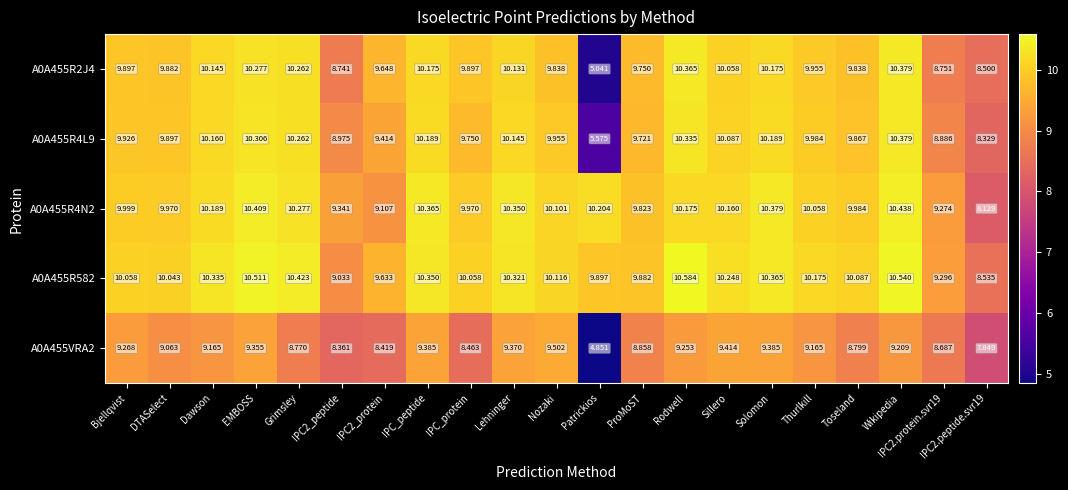

Is the value of A0A455R4L9 at Patrickios greater than the value of A0A455R2J4 at IPC_peptide?

No